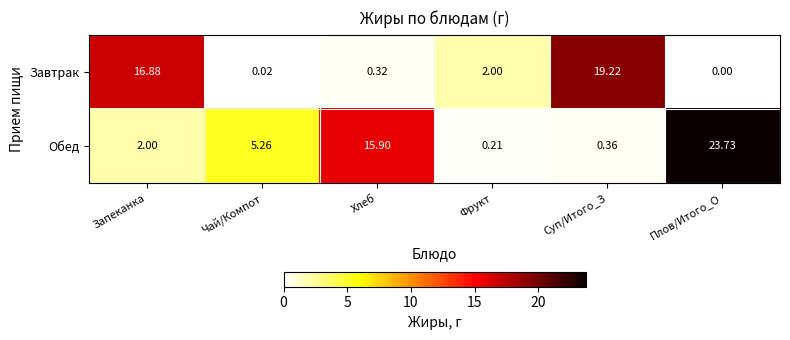

List the series in order of their peak value, lowest first.

Завтрак, Обед